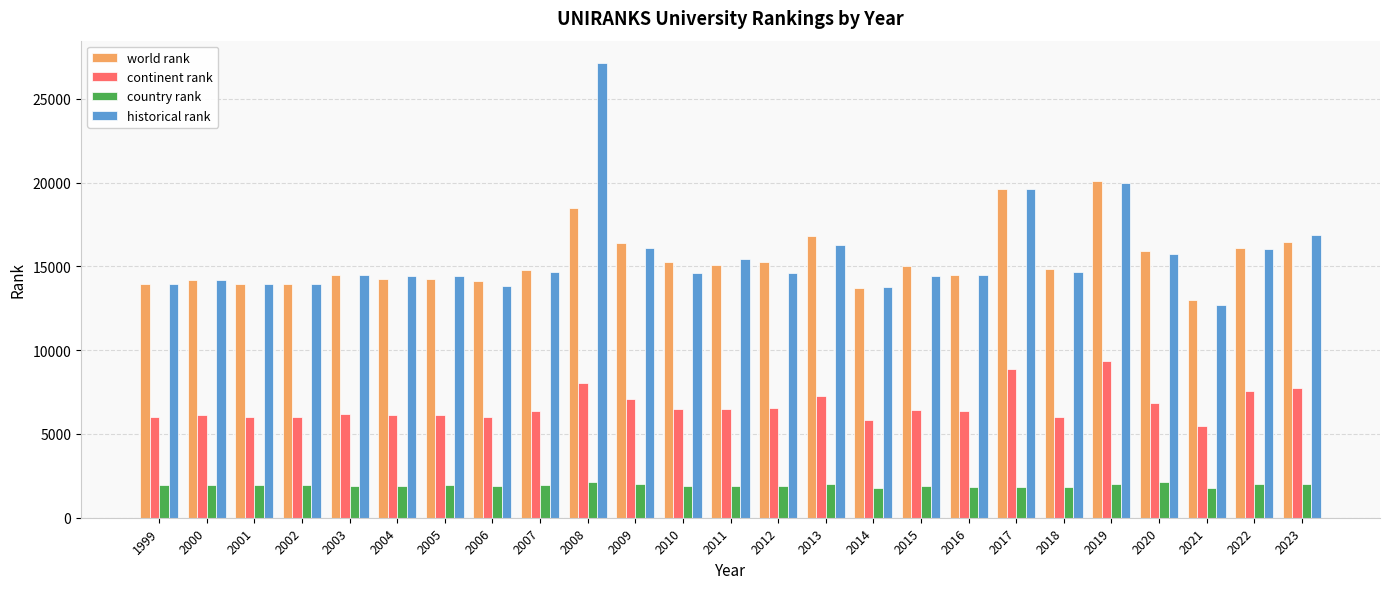

What is the lowest value of the historical rank series?

12667